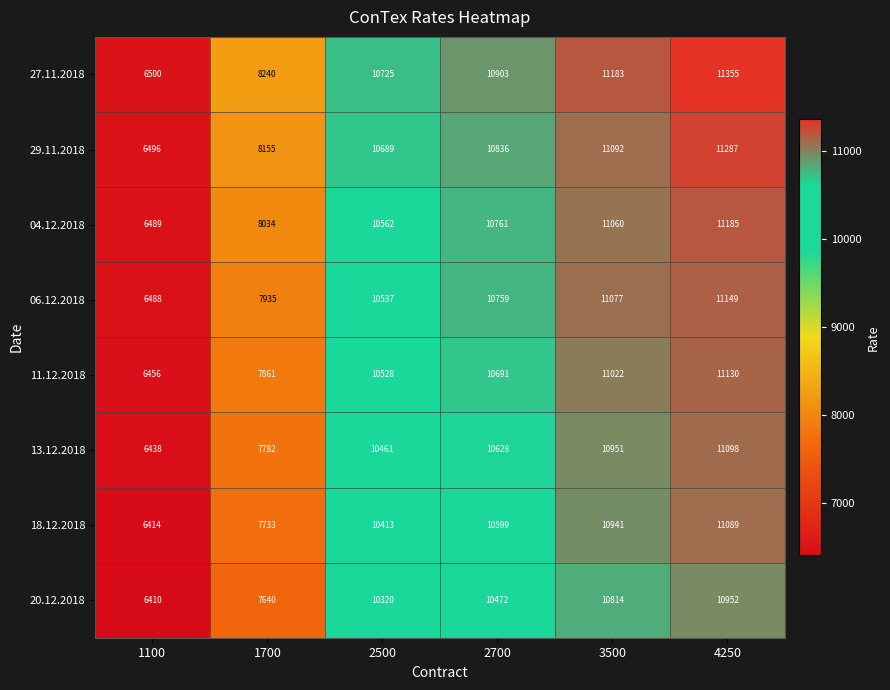

Between 2500 and 3500, which series saw the biggest shift?

06.12.2018